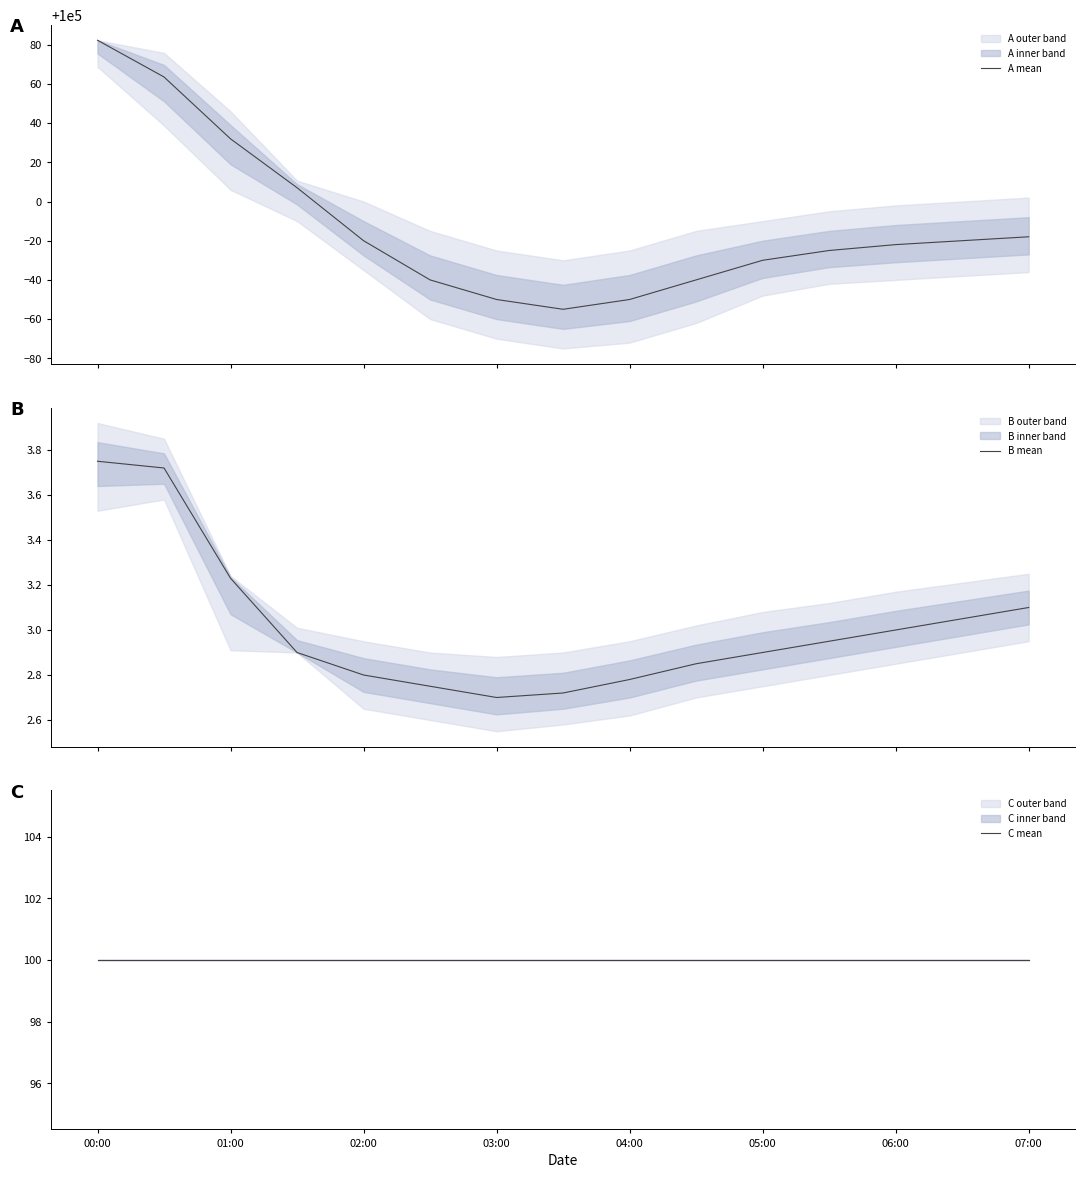

Which series has the largest range (max minus min)?

A mean